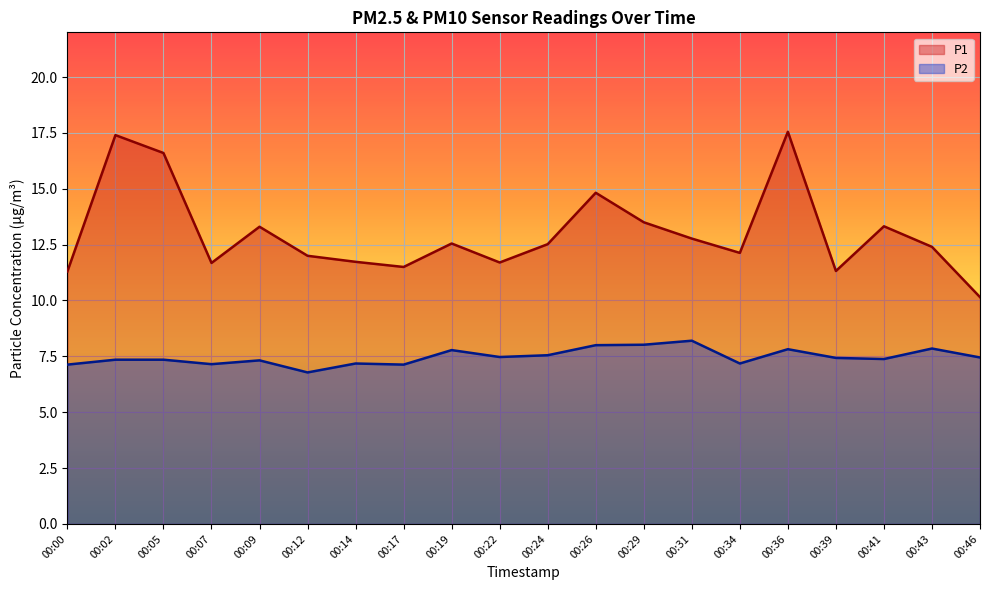

Is the value of P1 at 00:07 greater than the value of P2 at 00:17?

Yes